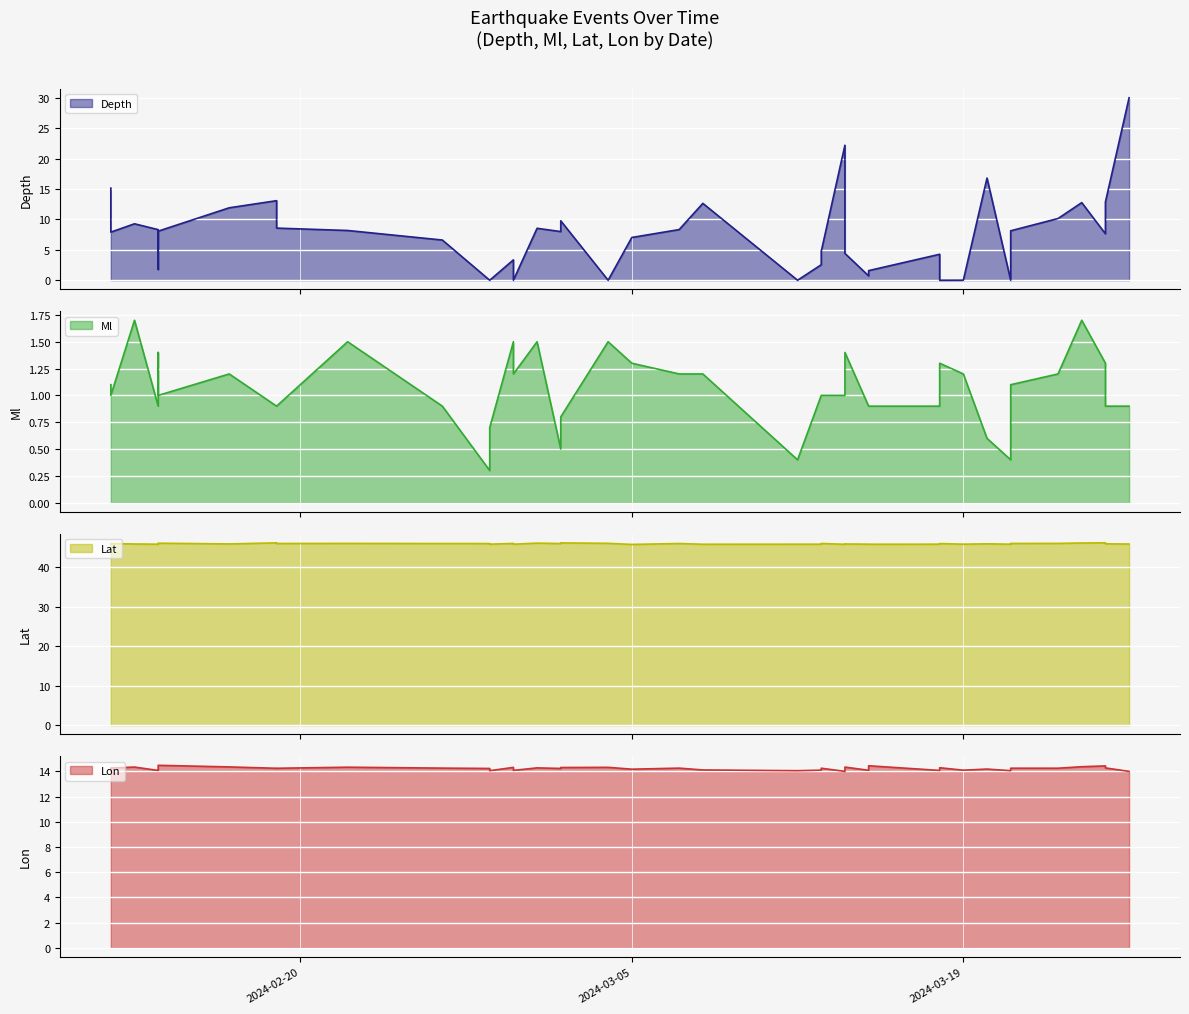

What are all the series names shown in the legend?

Depth, Ml, Lat, Lon